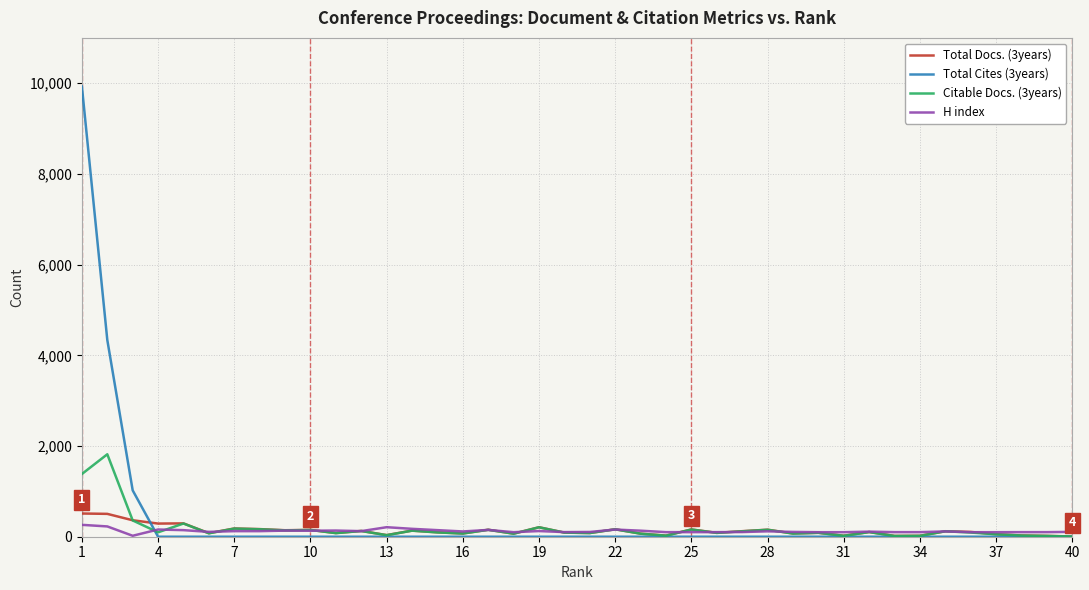

What is the greatest value displayed?

9927